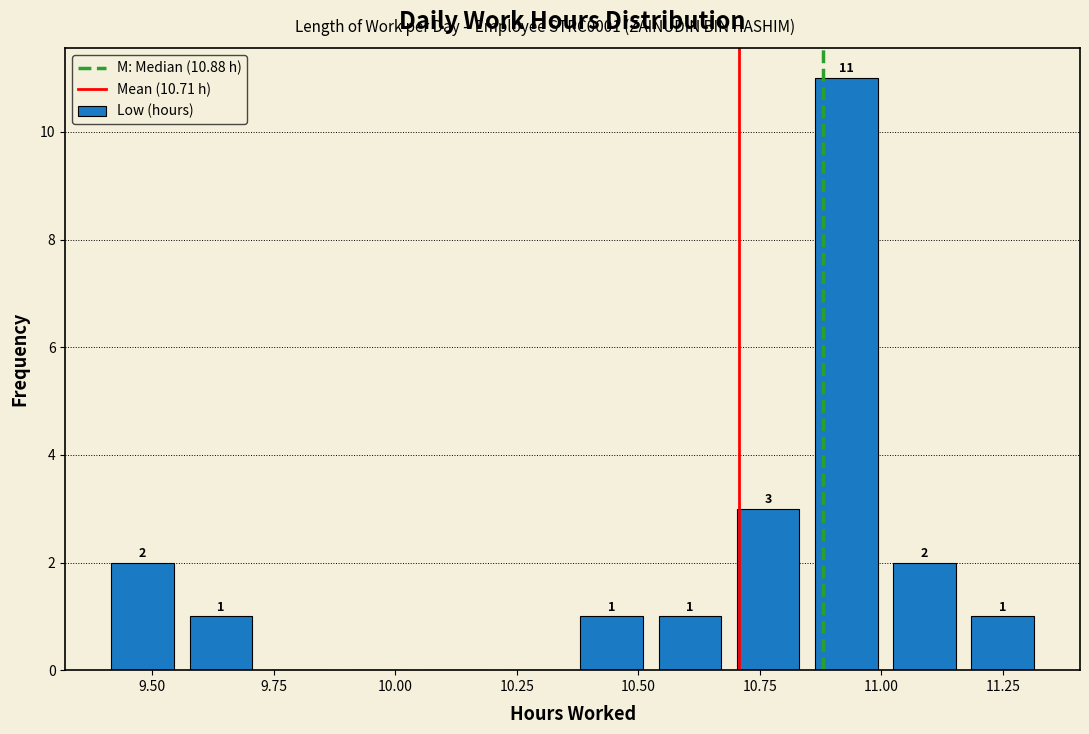

Around what value on the x-axis is the tallest bar? Give the approximate position of its centre, as read against the axis.

10.95